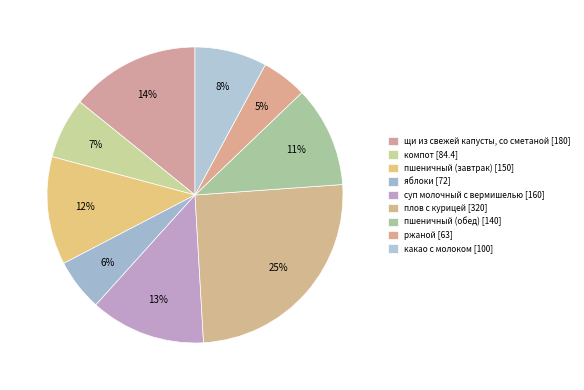

Which category has the smallest portion of the pie?

ржаной